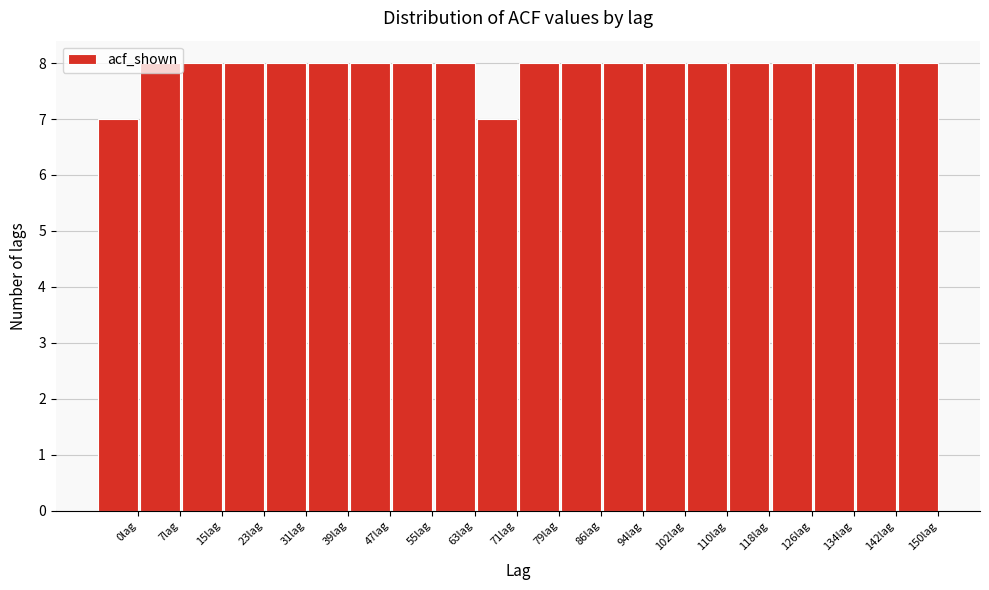

The value at 94lag is 14. True or false?

False